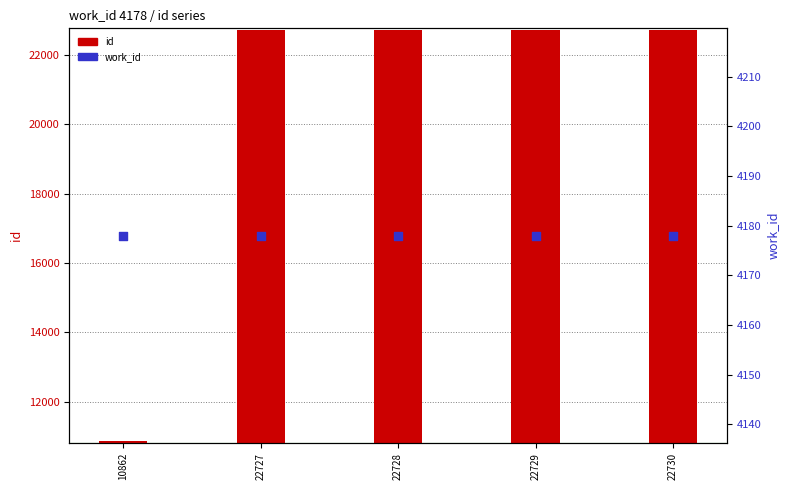

Which series reaches the maximum Y coordinate?

id